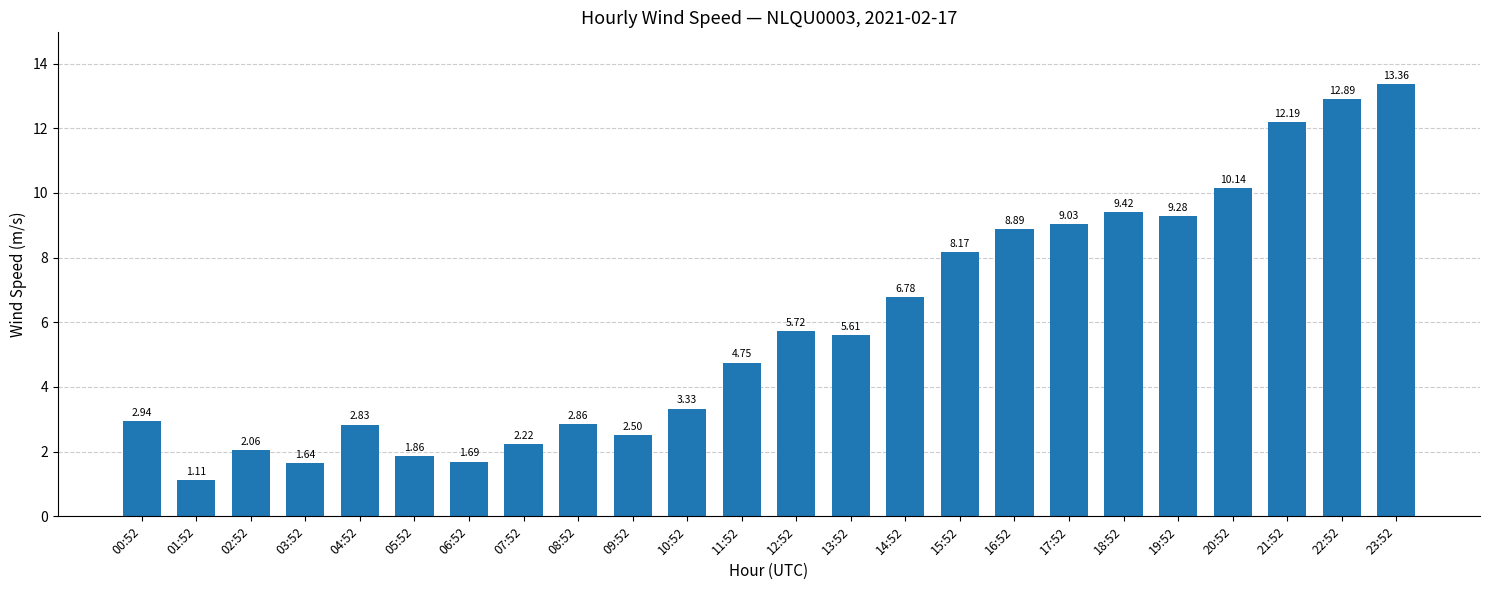

What is the difference between the second highest and minimum values?

11.8